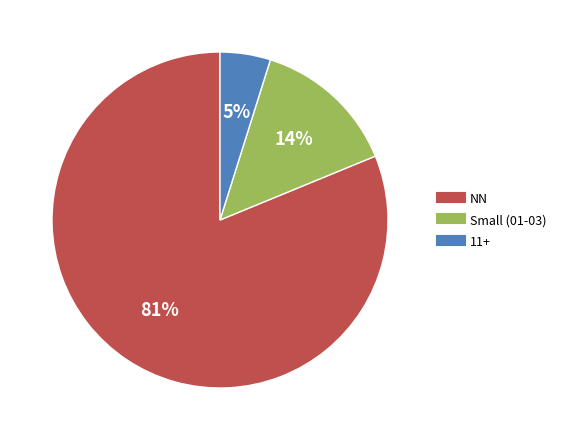

Is there a majority slice in this chart?

Yes